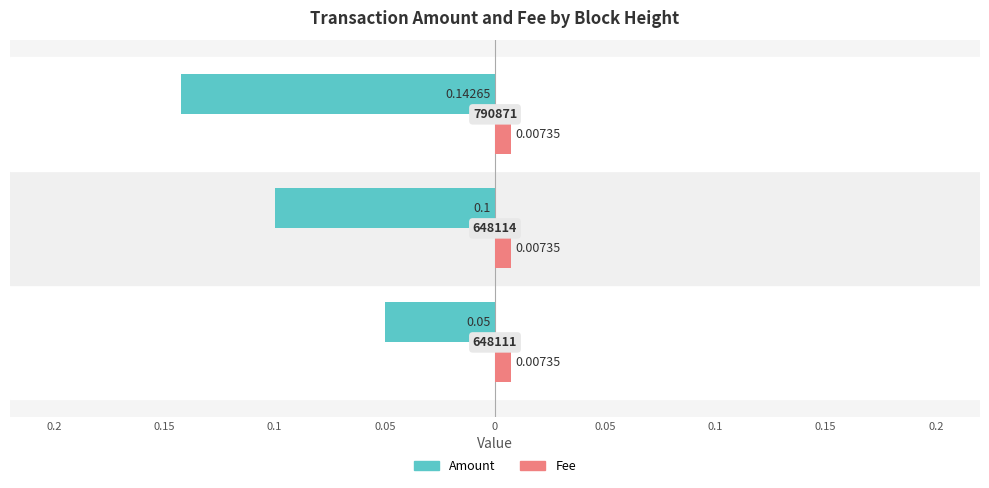

What is the lowest value of the Amount series?

-0.1